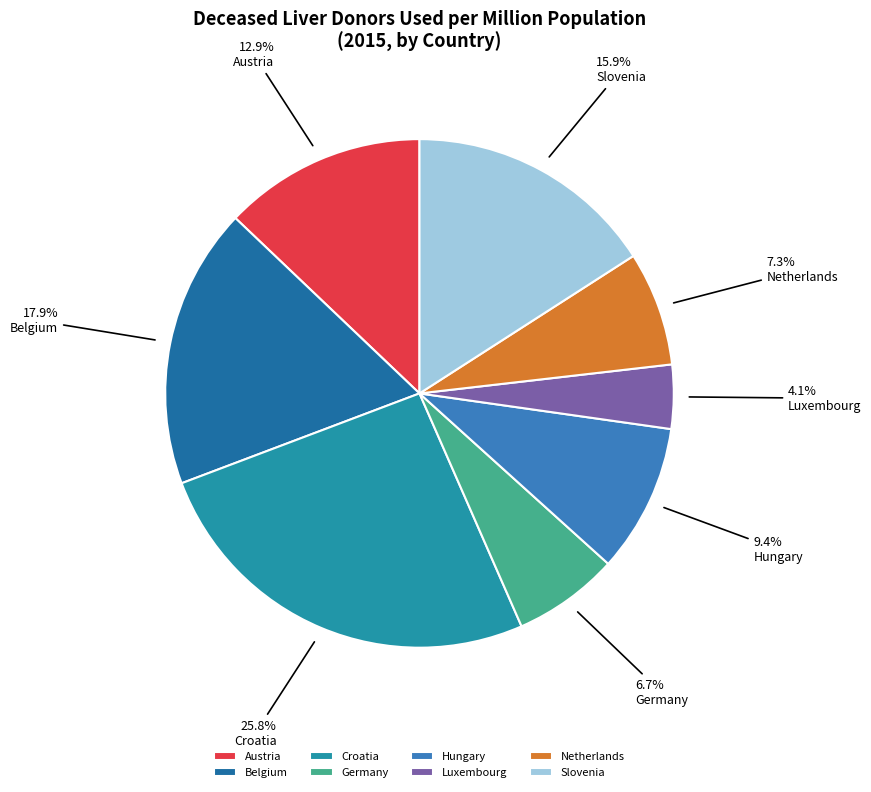

Which category has the smallest portion of the pie?

Luxembourg